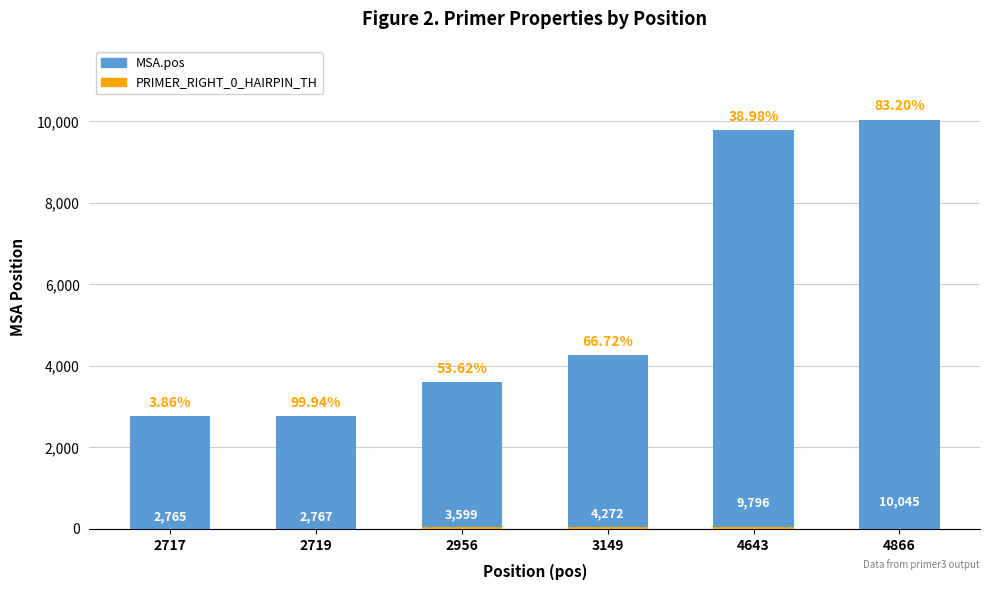

What is the value of the PRIMER_RIGHT_0_HAIRPIN_TH bar at the 4th from the left?

41.8